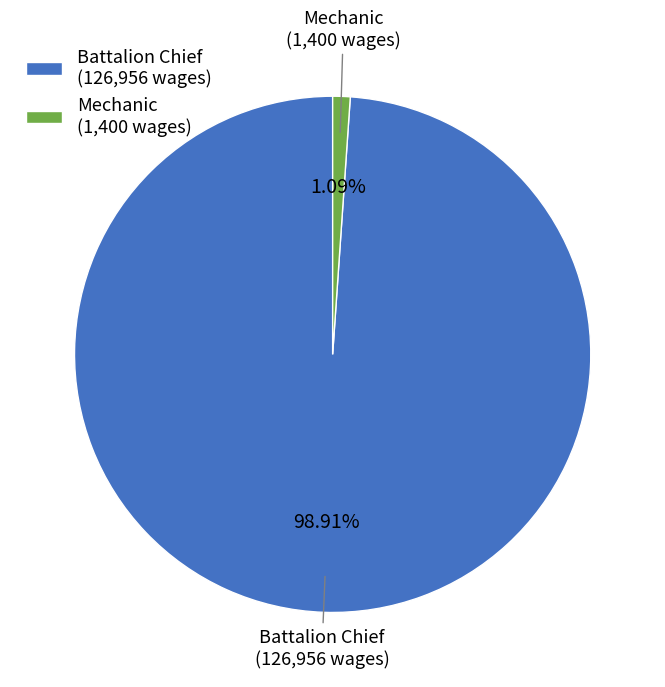

The Mechanic slice represents 16% of the pie. True or false?

False